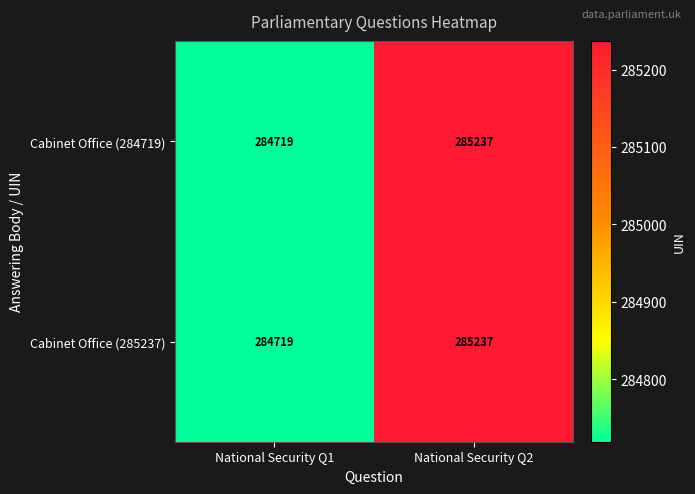

Reading left to right, what are all the values shown in this chart?

Cabinet Office (284719): 284719	285237
Cabinet Office (285237): 284719	285237